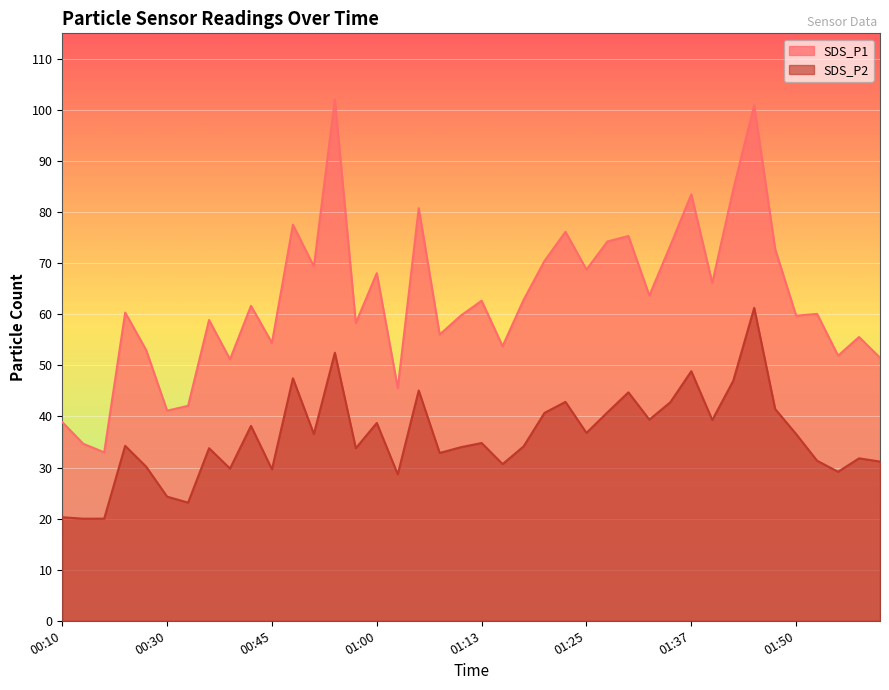

What is the value of the SDS_P2 point at the 32nd from the left?

39.3